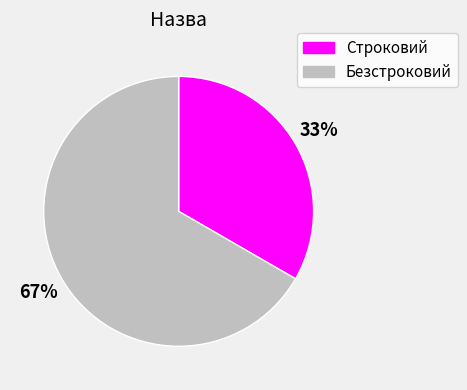

Is there any slice that represents more than half of the pie?

Yes